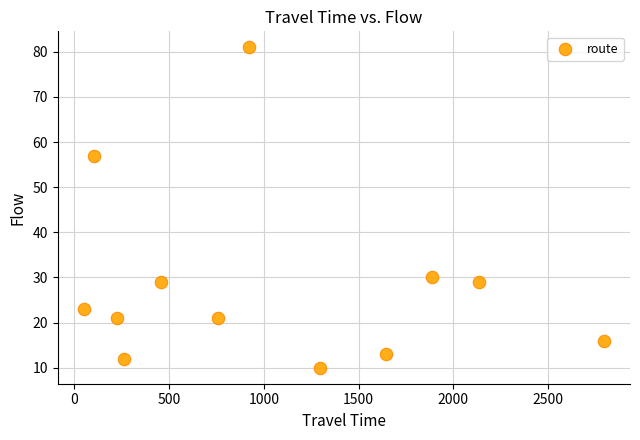

What is the average X value?

1045